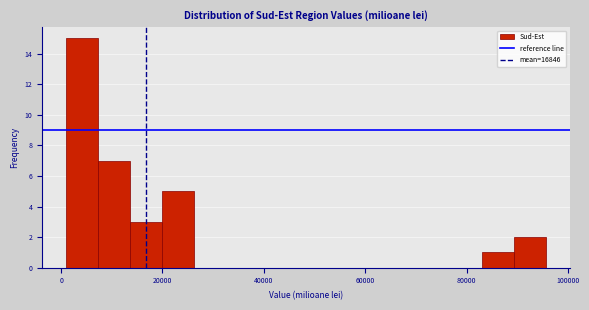

Around what value on the x-axis is the tallest bar? Give the approximate position of its centre, as read against the axis.

4000